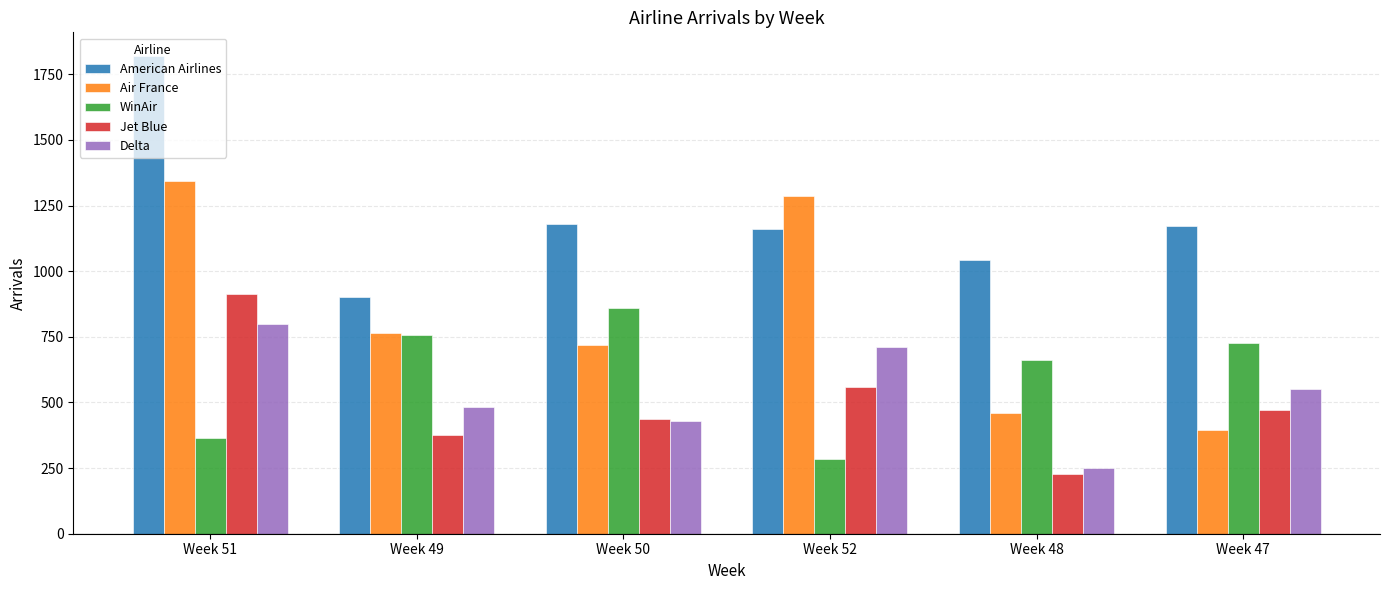

The Delta series shows 431 at Week 50. True or false?

True